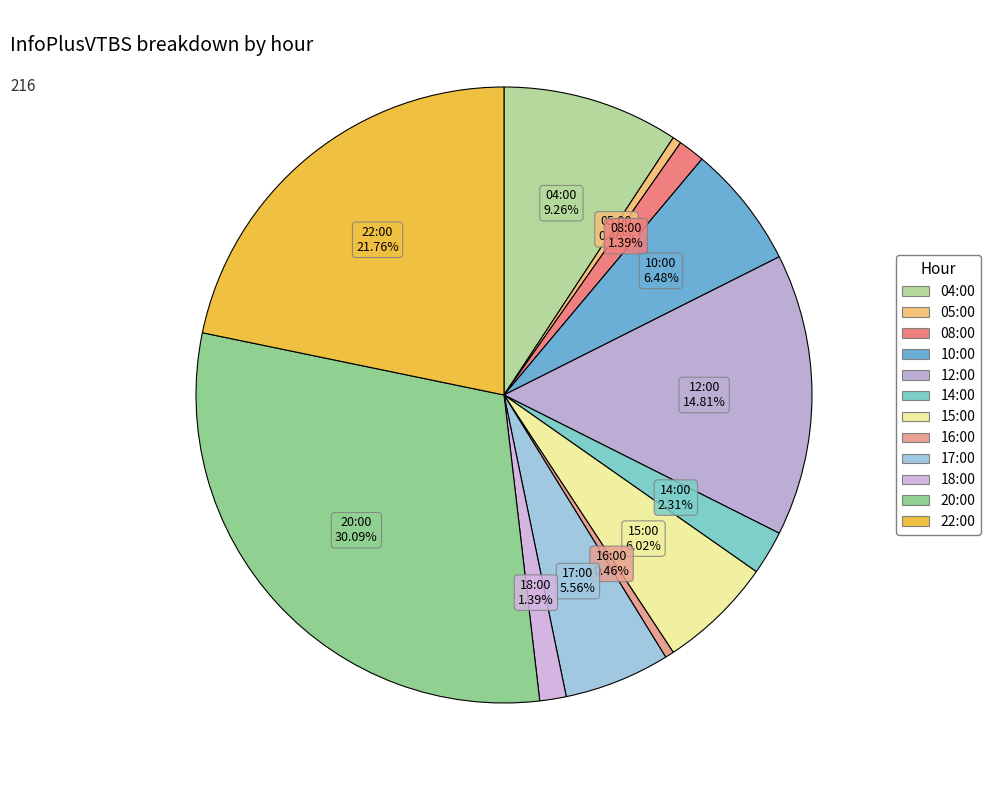

What is the ratio of the value at 12:00 to the value at 20:00?

0.5